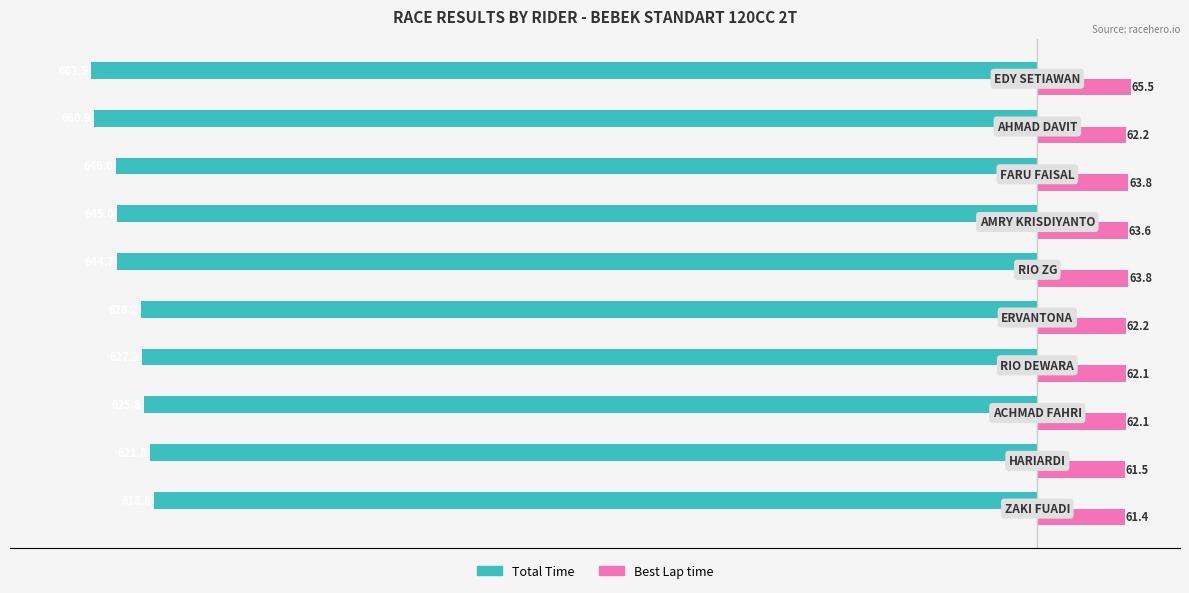

What is the maximum value for Best Lap time?

65.5